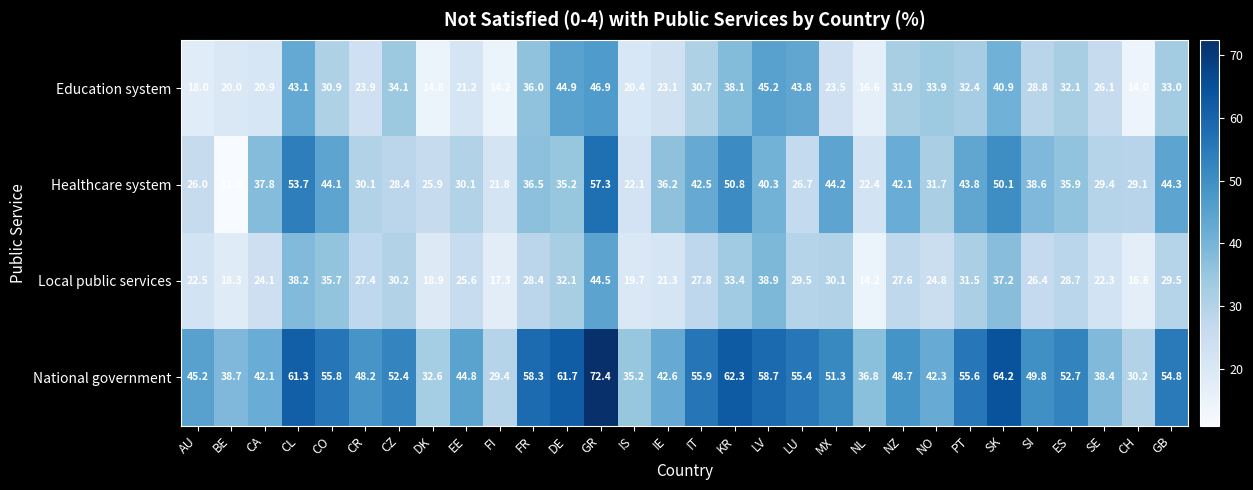

What is the maximum value shown in the chart?

72.4